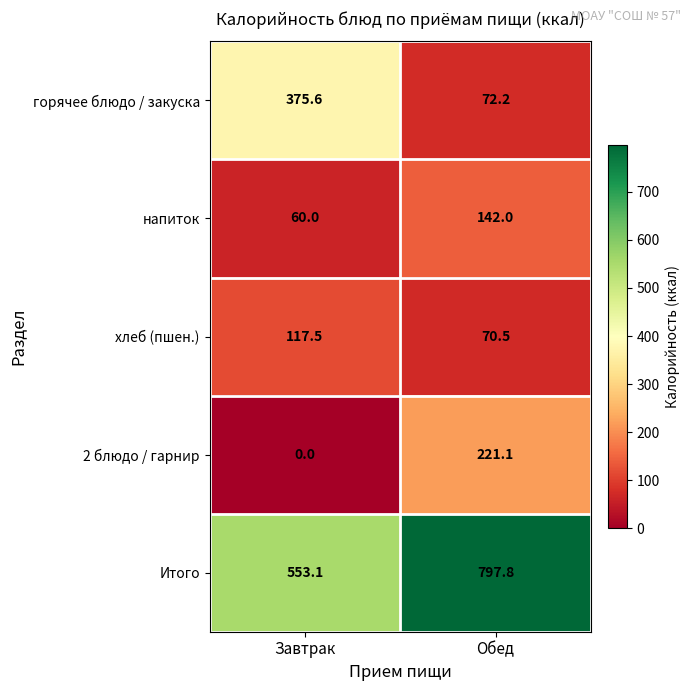

Count the number of categories in the chart.

2